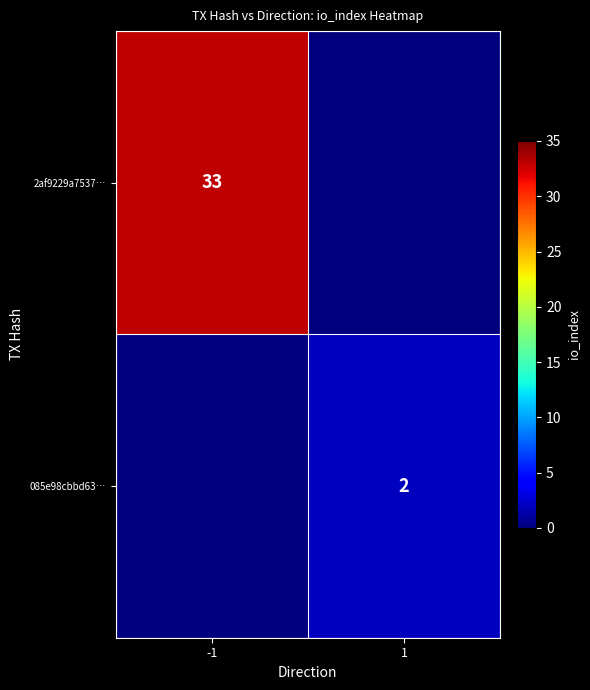

The value of 085e98cbbd63… at 1 is 2. True or false?

True